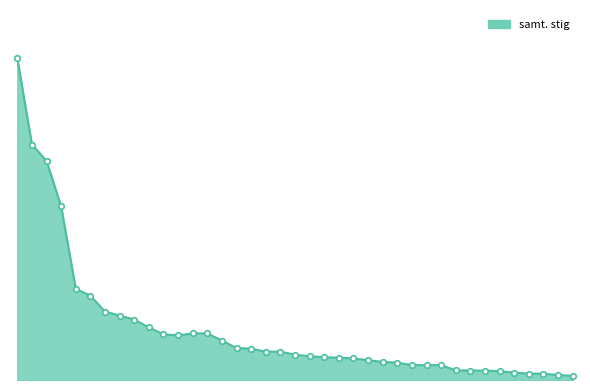

What is the smallest value displayed?

850